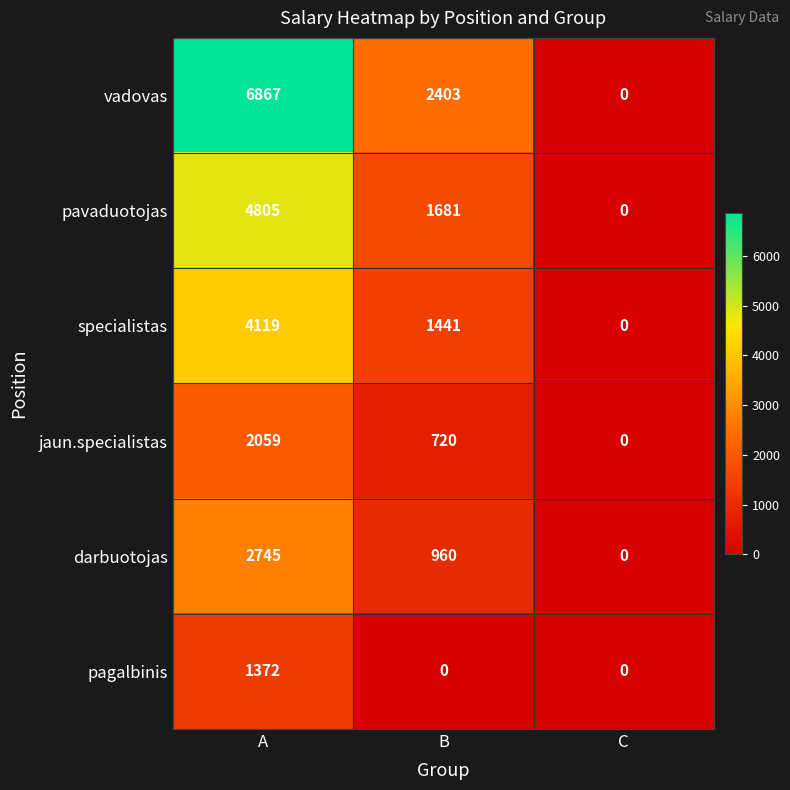

What is the difference between the darbuotojas values at A and B?

1785